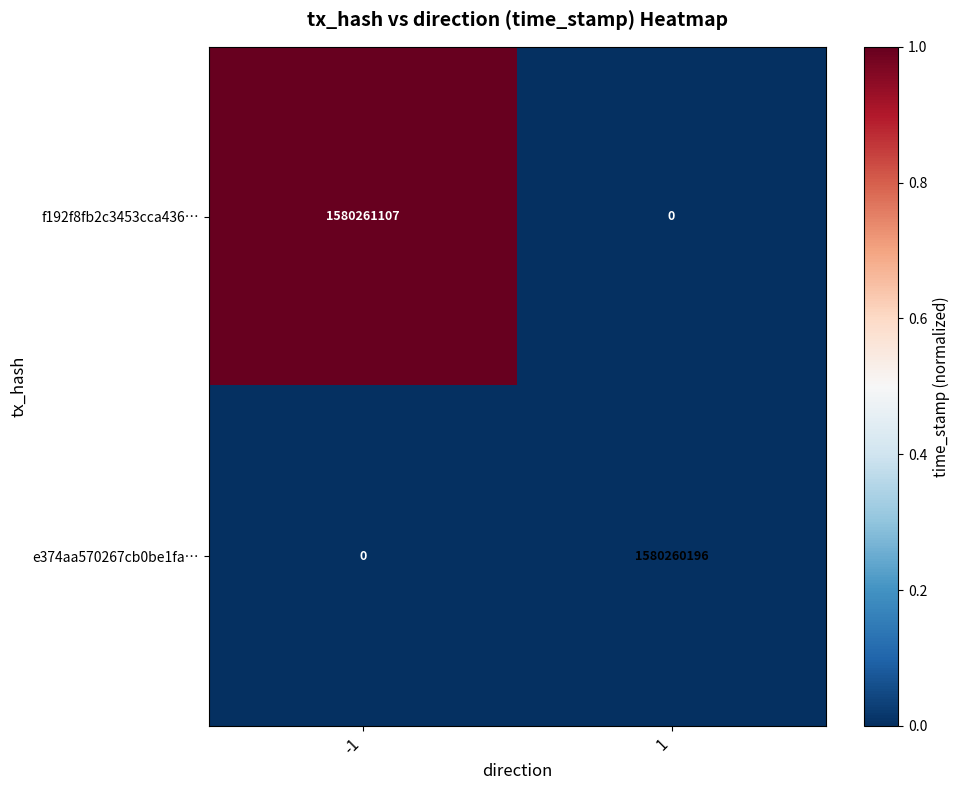

Reading left to right, transcribe all the data shown in this chart.

f192f8fb2c3453cca436…: -1=1580261107	1=0
e374aa570267cb0be1fa…: -1=0	1=1580260196